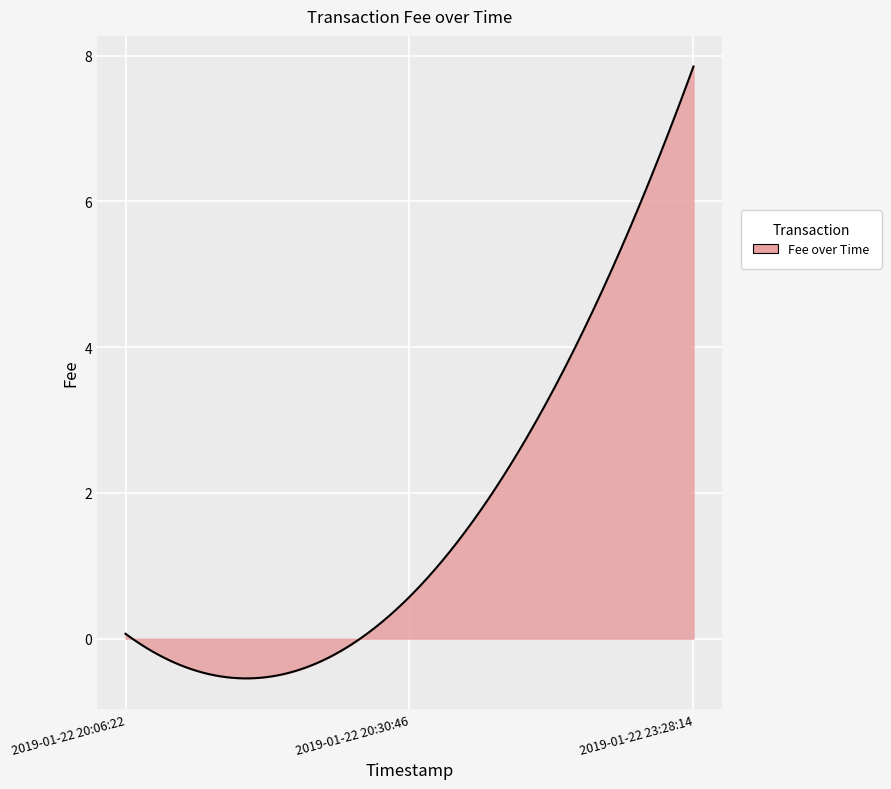

What is the maximum value shown in the chart?

7.8